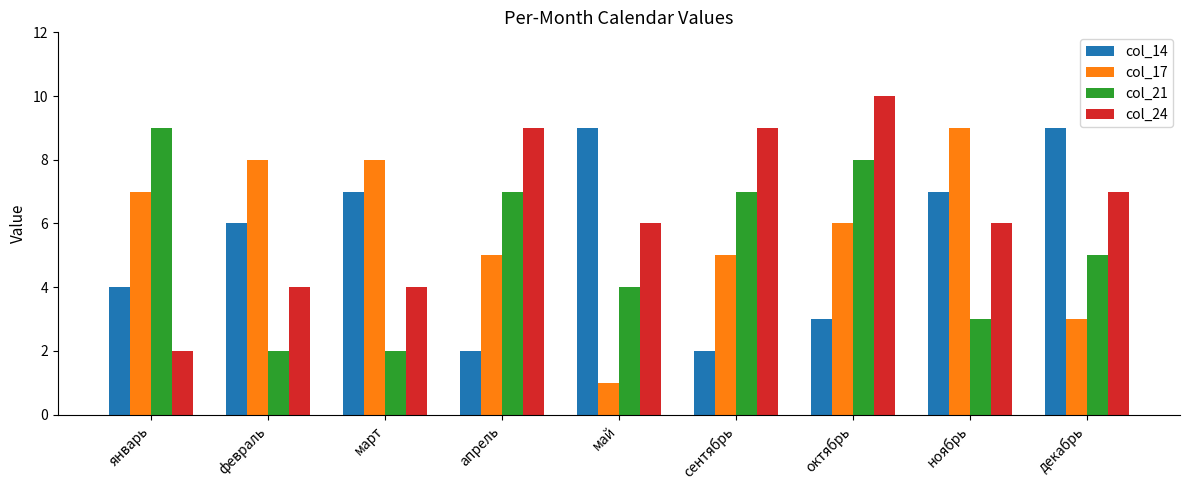

What is the sum of the col_17 values at январь and февраль?

15